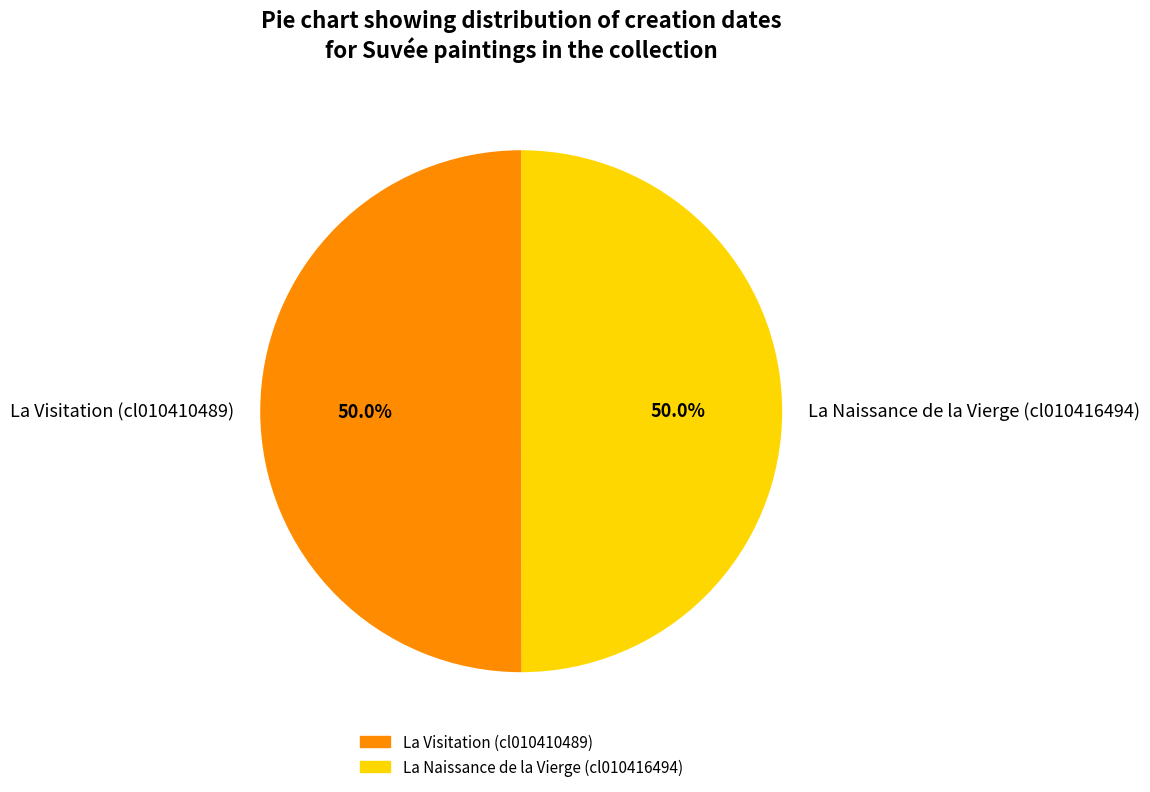

Approximately how many times larger is the value at La Visitation (cl010410489) compared to La Naissance de la Vierge (cl010416494)?

1.0